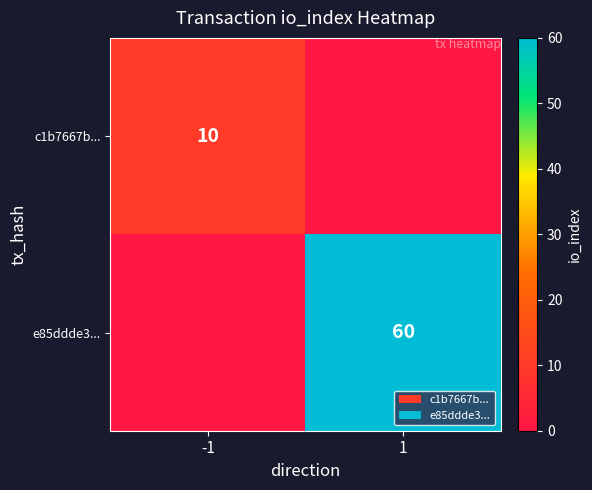

The value of c1b7667b... at -1 is 10. True or false?

True